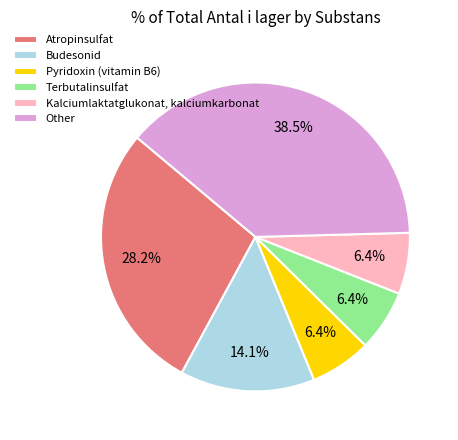

Which slice is the largest?

Other